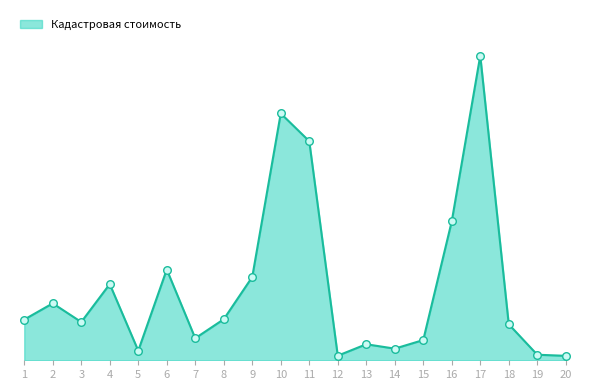

Which has a higher value, 8 or 6?

6